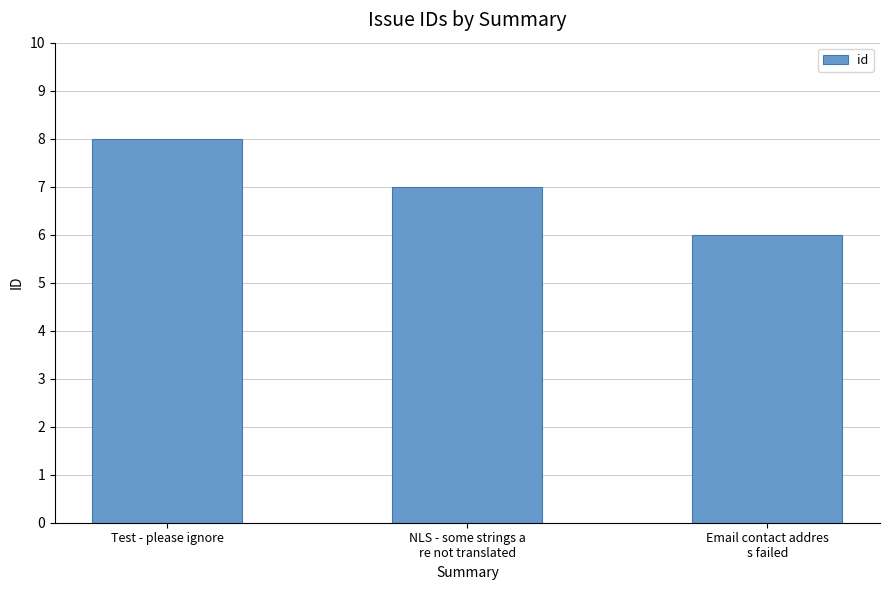

How many bars are there in total?

3